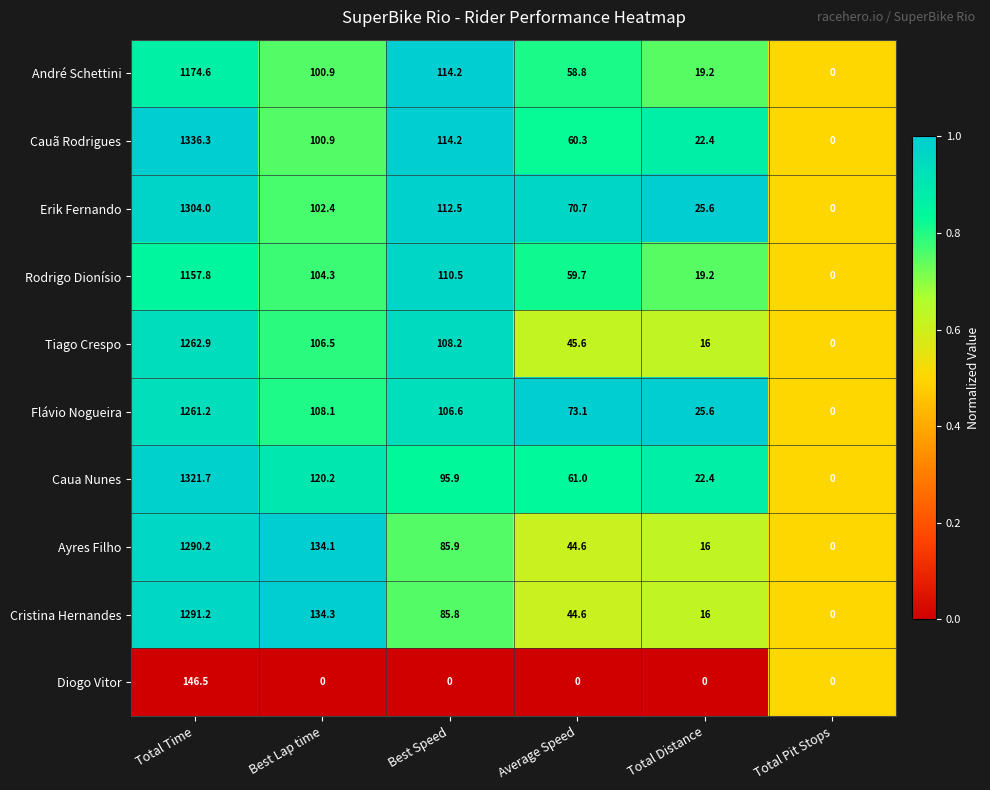

What value does the Caua Nunes series have at Total Time?

1321.7